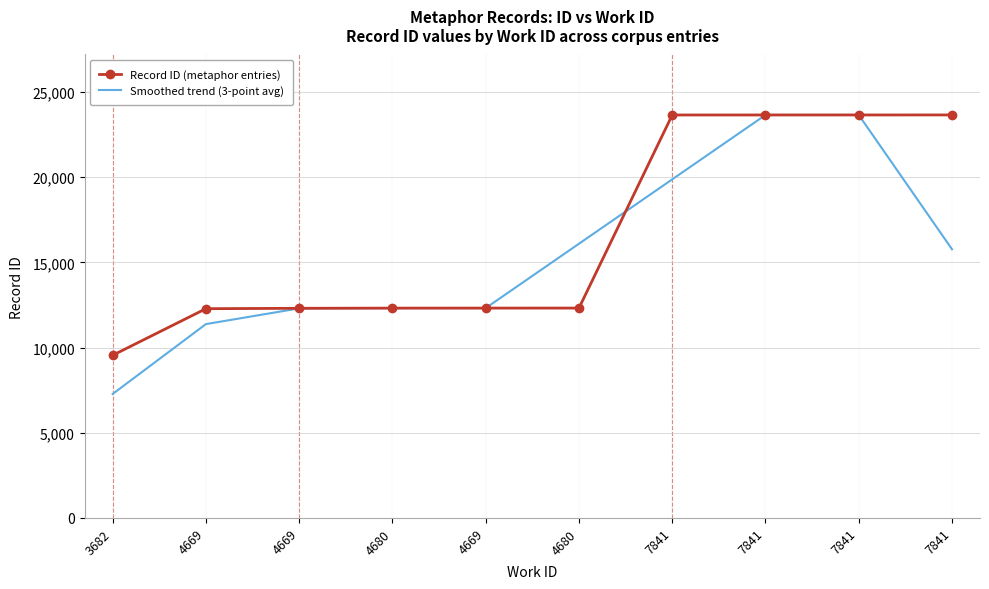

What is the difference between the second highest and minimum values in the Record ID (metaphor entries) series?

14103.0